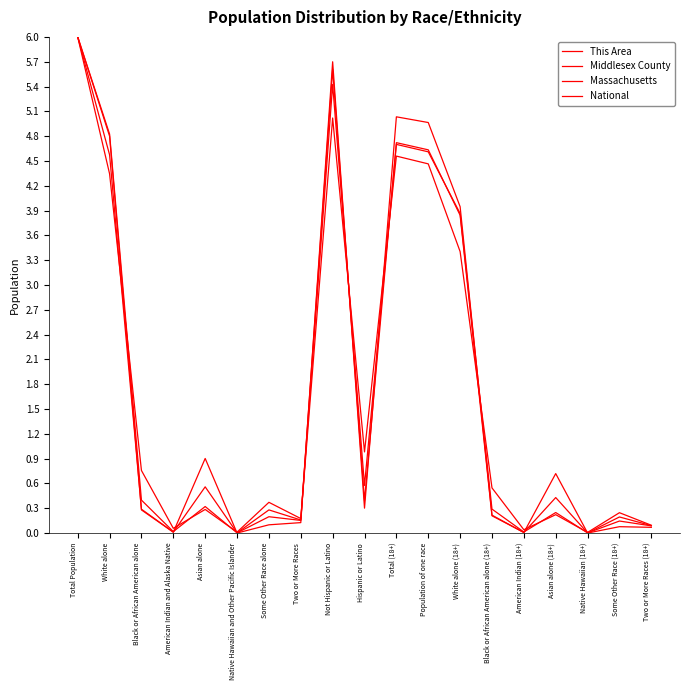

Is the value of Middlesex County at Total (18+) greater than the value of This Area at Asian alone (18+)?

Yes